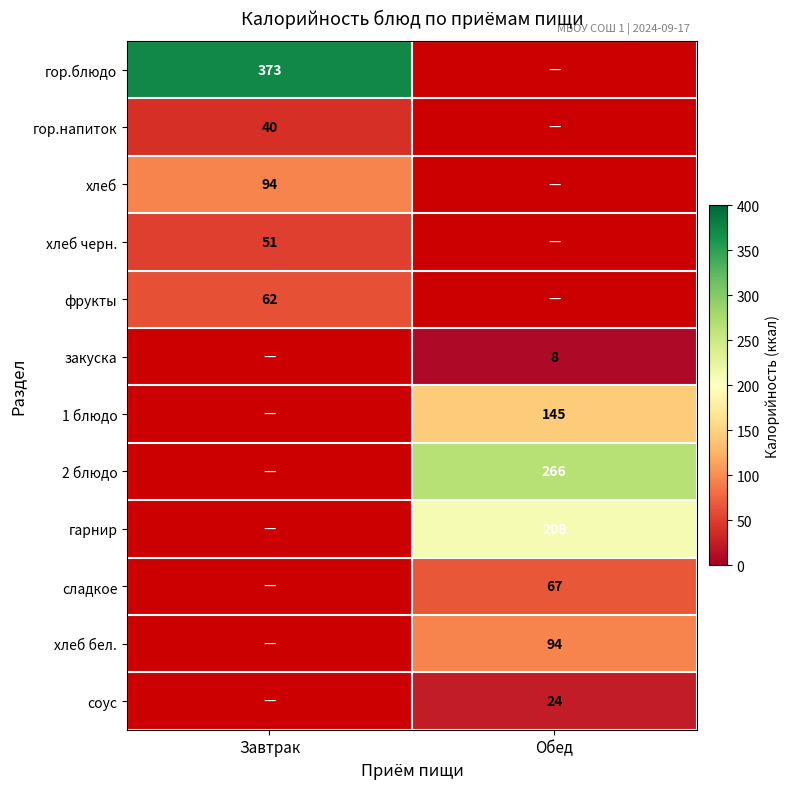

The фрукты series shows 37.6 at Завтрак. True or false?

False